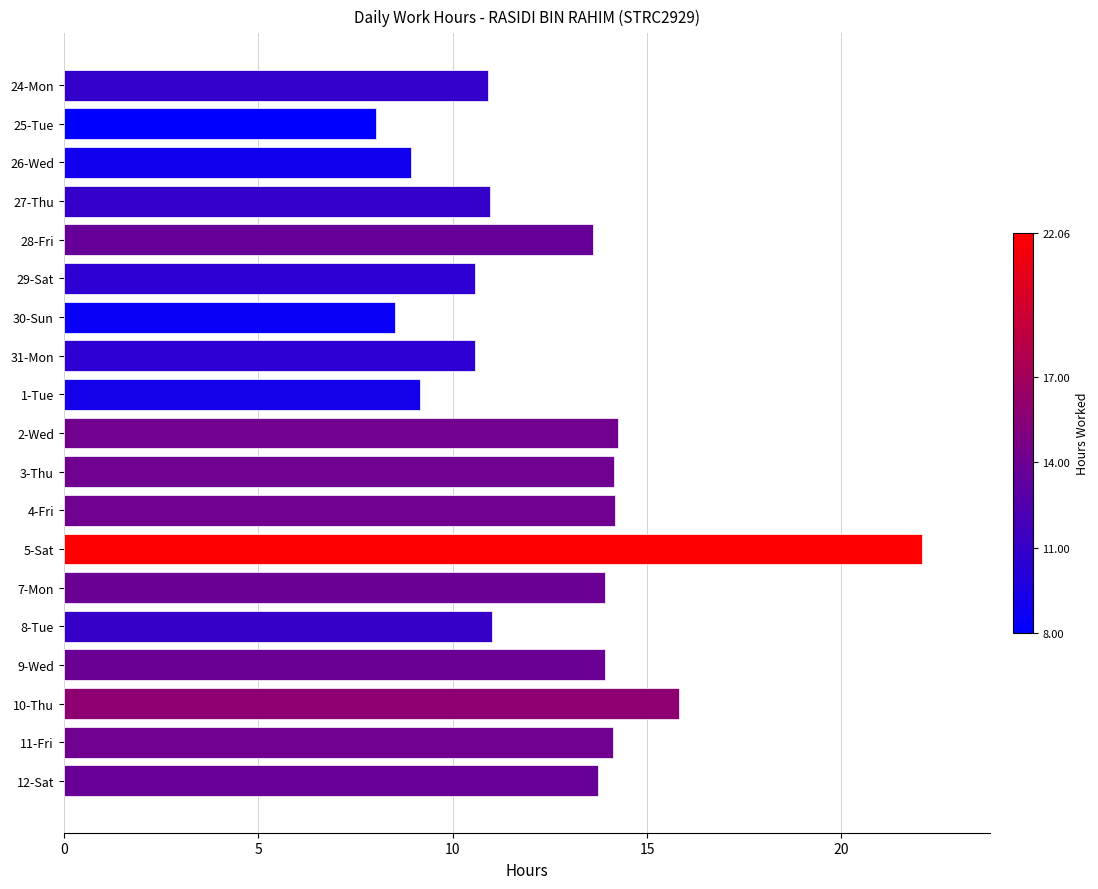

Count the number of categories in the chart.

19